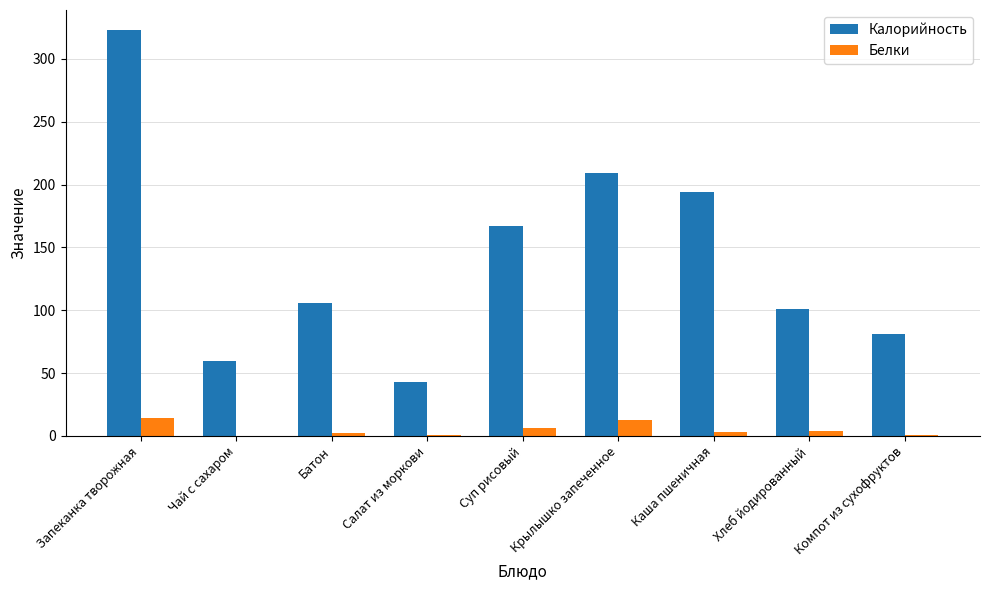

Is it true that Калорийность equals 340.7 at Крылышко запеченное?

False